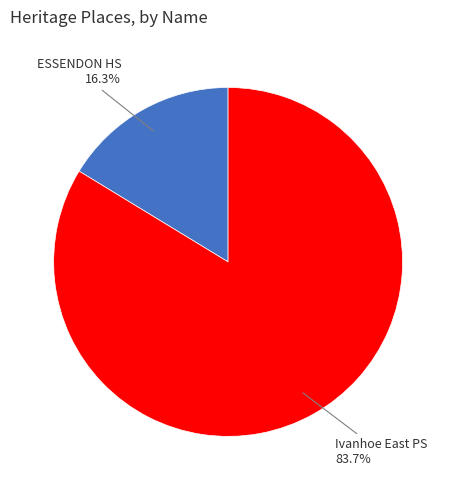

Count the number of slices in the pie.

2